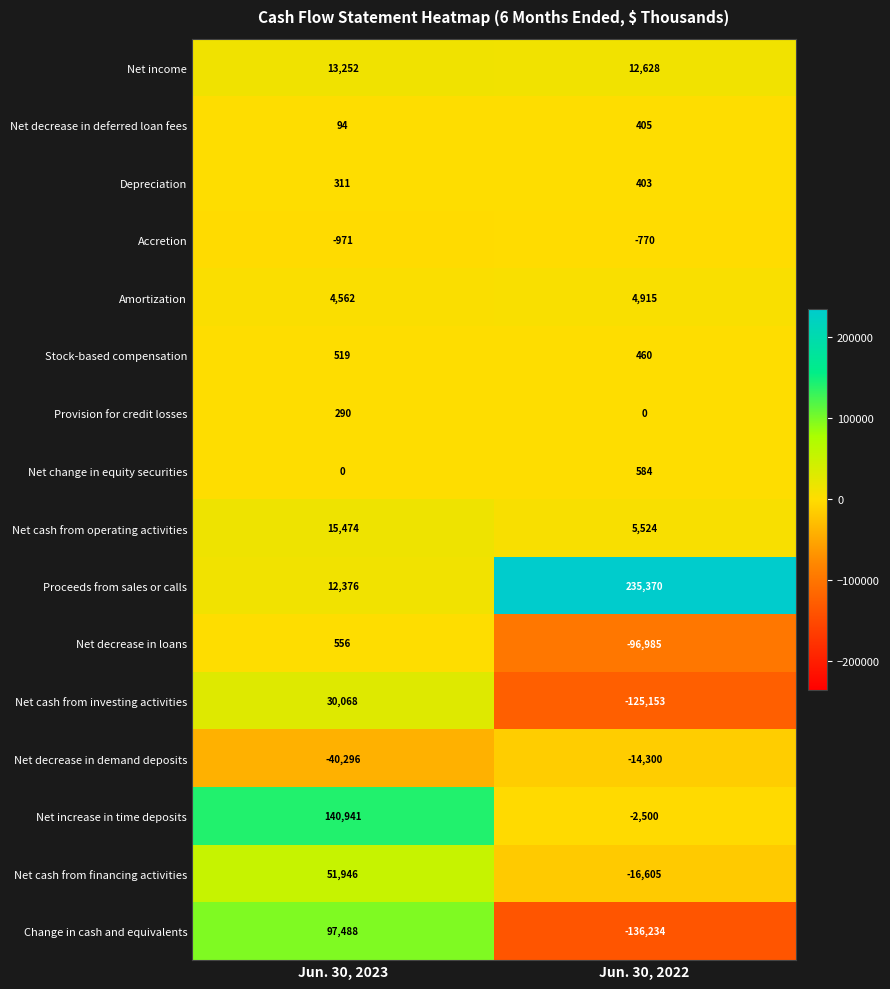

How many data points does each series have?

2